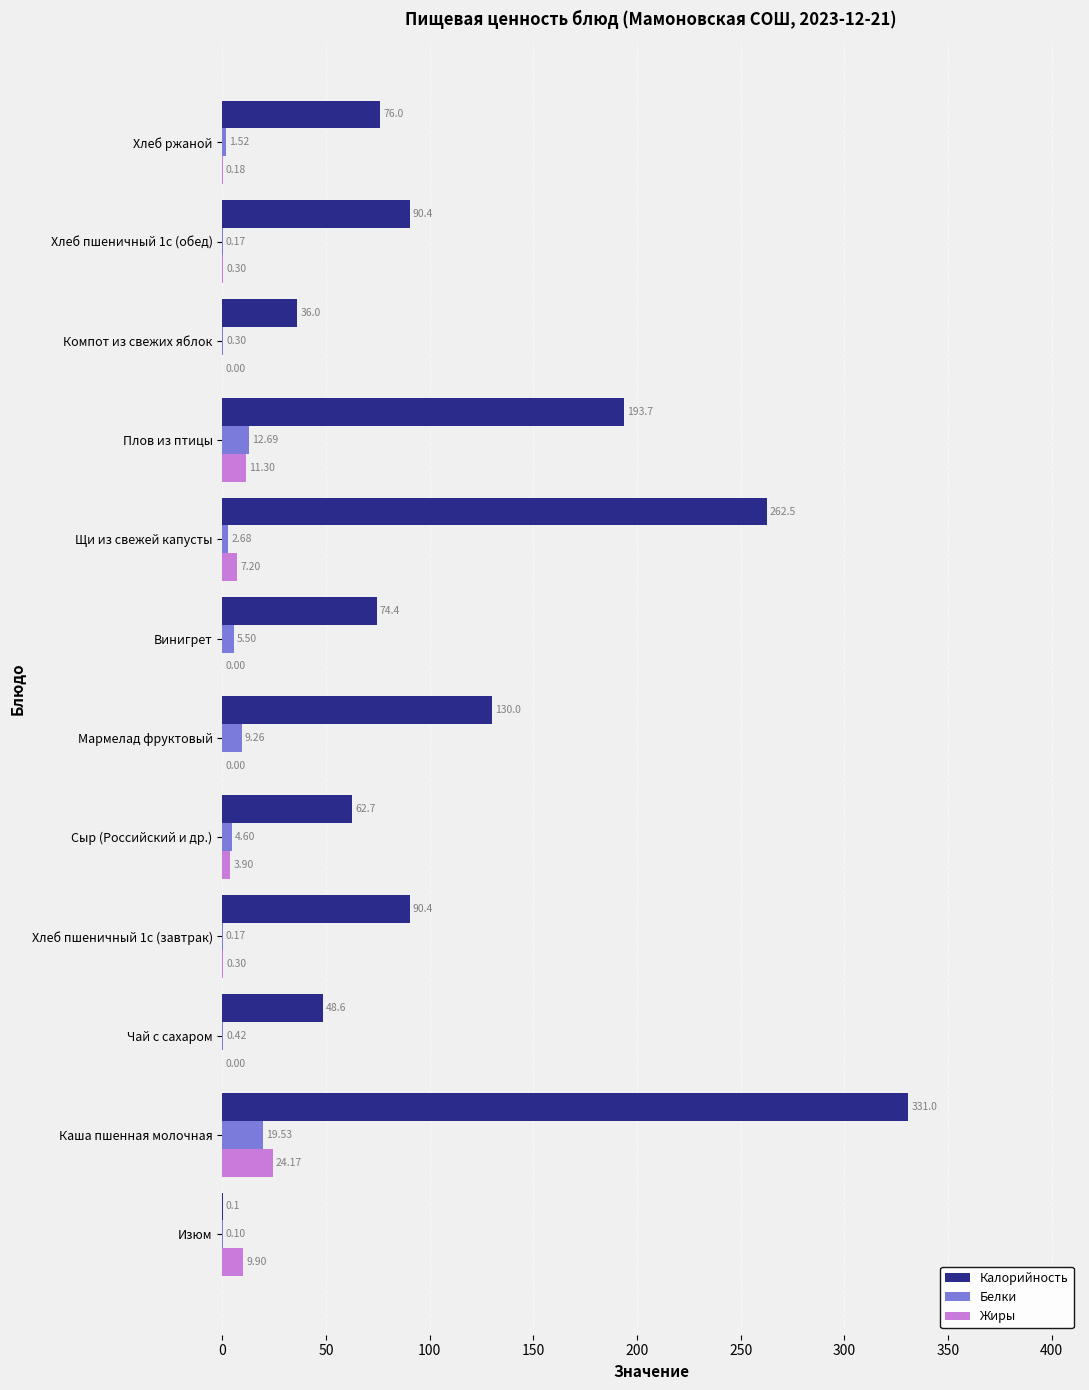

At which label does Белки reach its peak?

Каша пшенная молочная